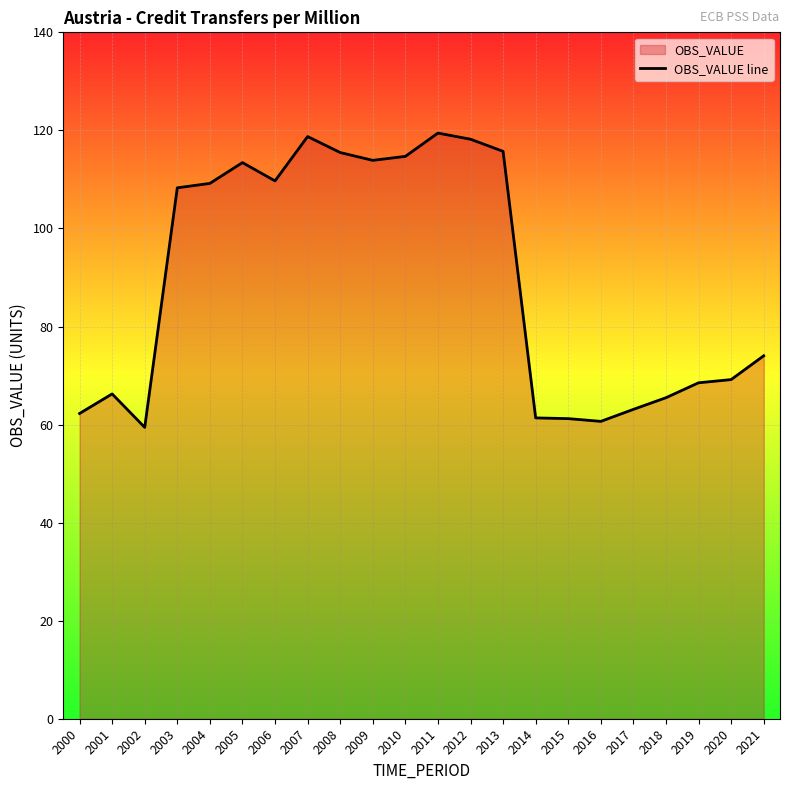

The chart shows a value of 161.1 at 2009. True or false?

False